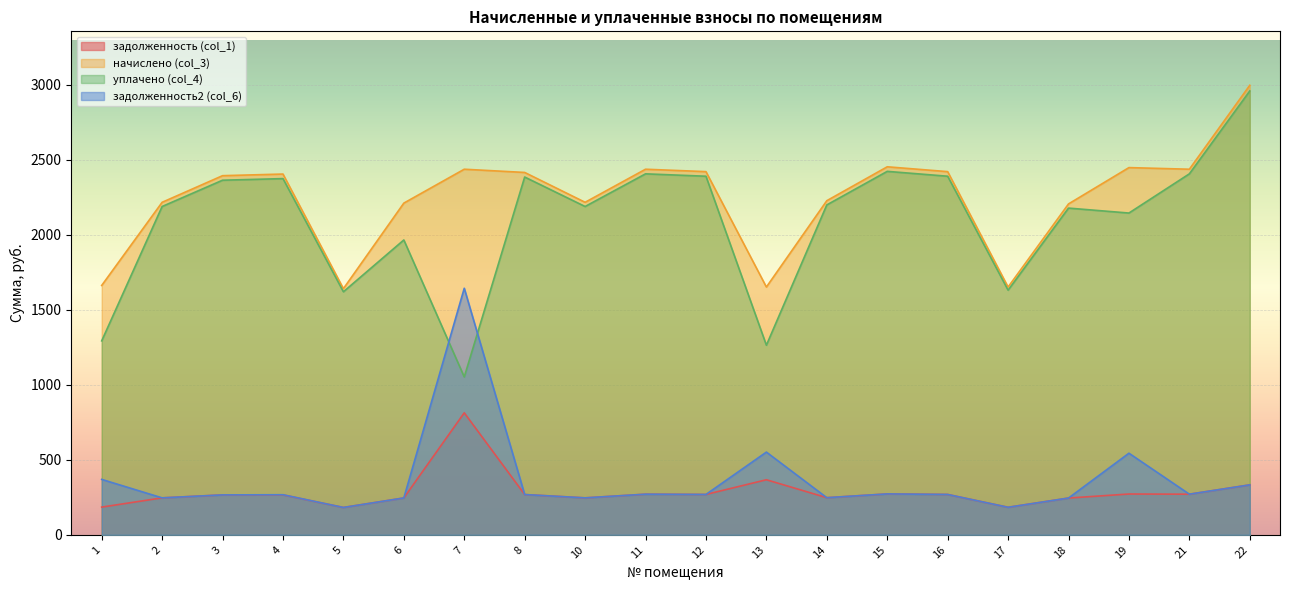

Which series has the widest spread of values?

уплачено (col_4)